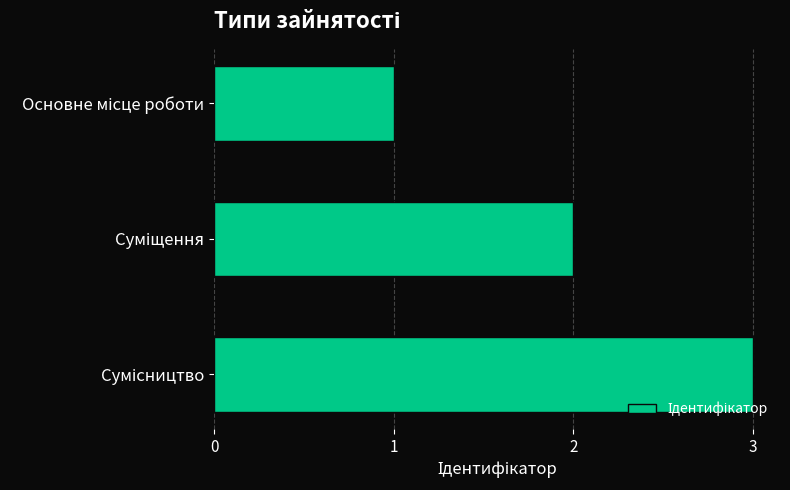

What is the difference between the second highest and minimum values?

1